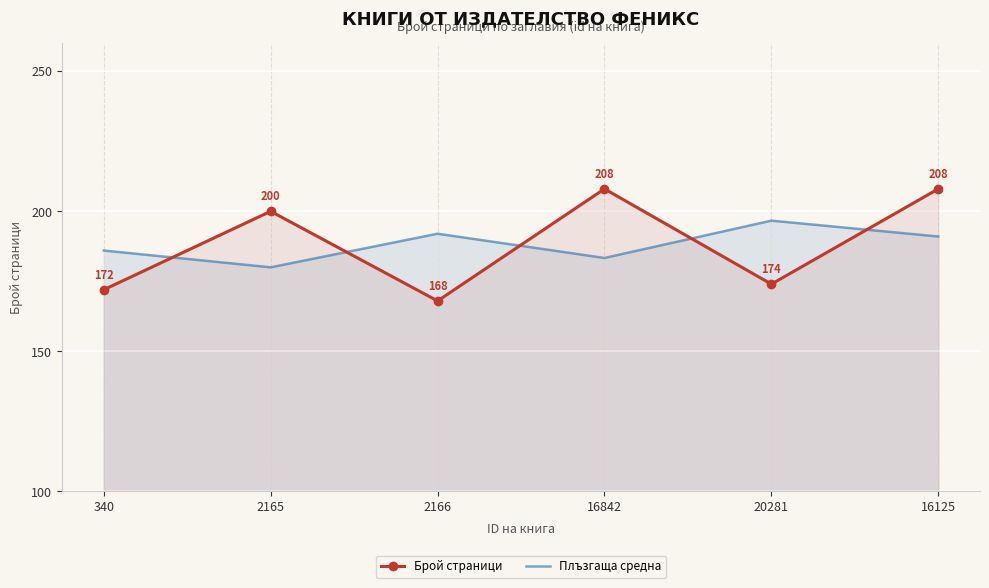

Which label corresponds to the largest value in the chart?

16842